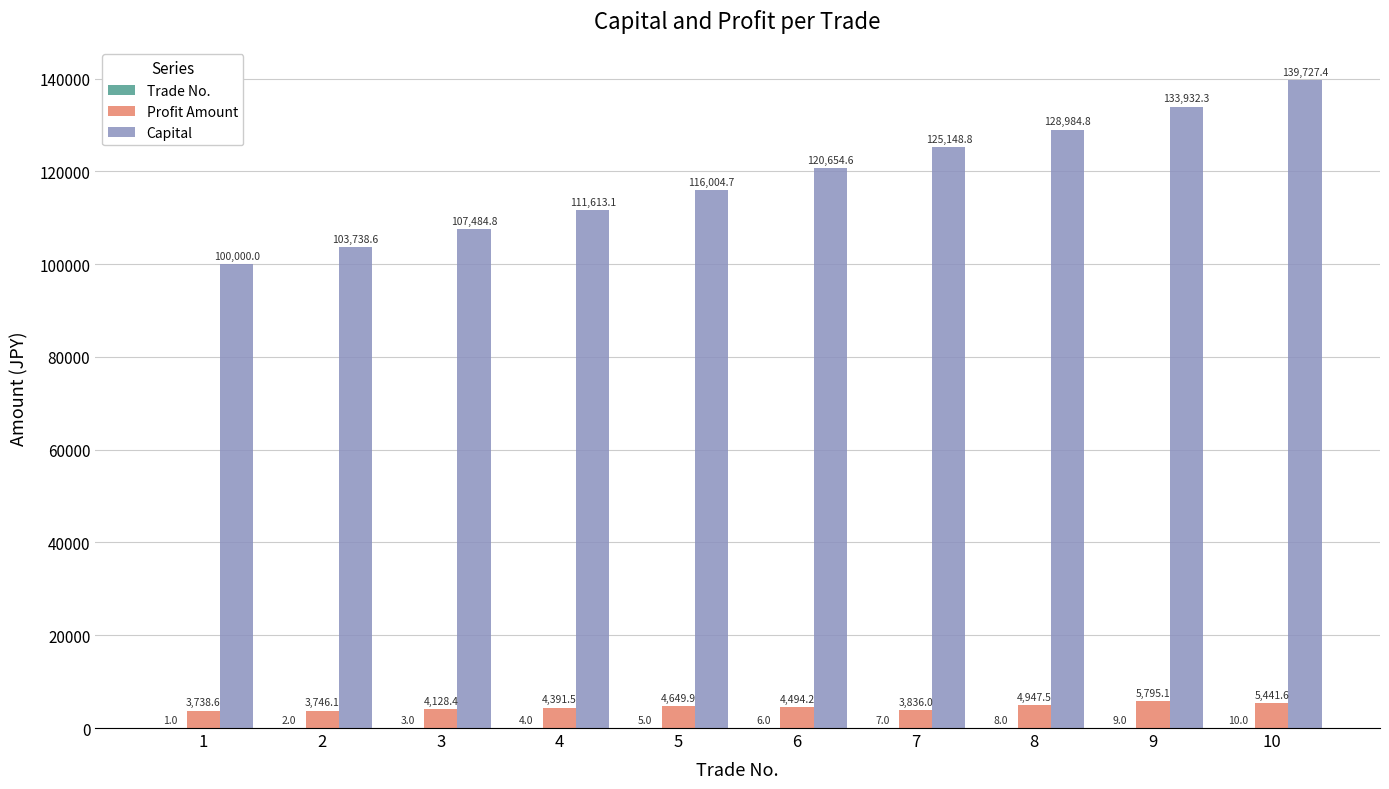

At which label does Capital reach its peak?

10